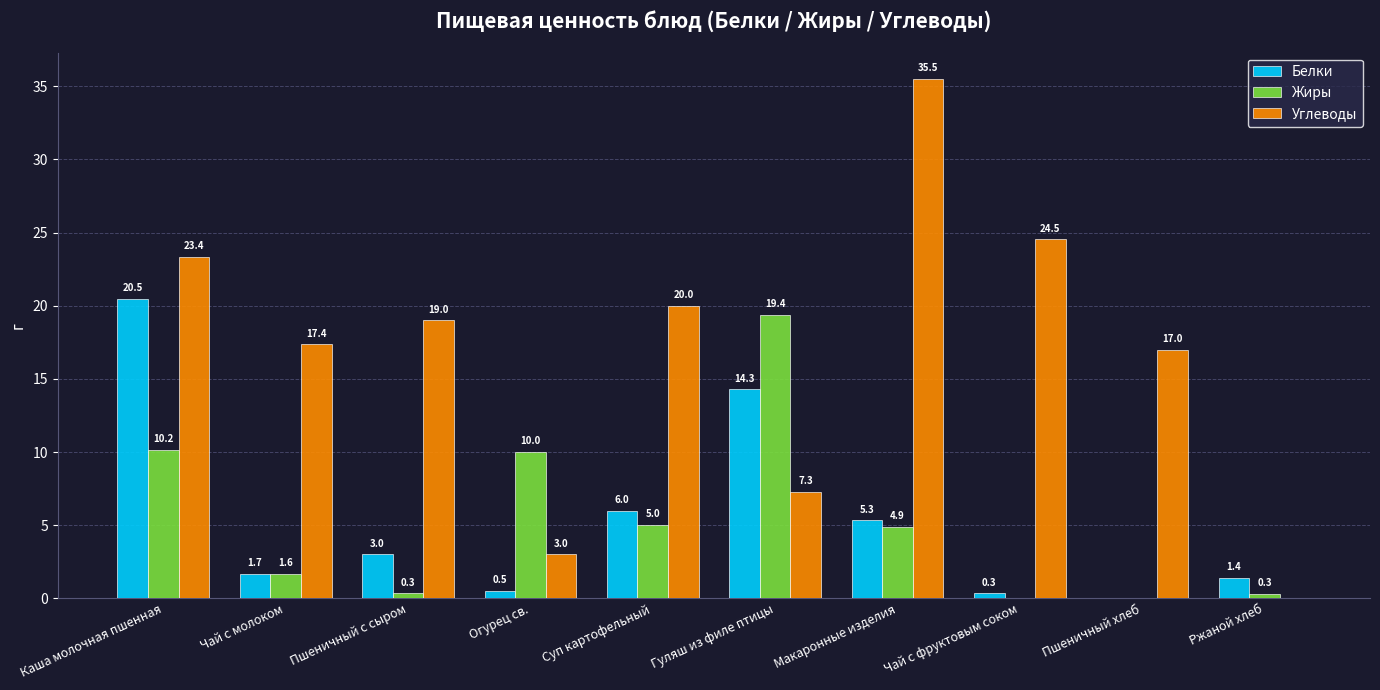

Between Огурец св. and Гуляш из филе птицы, which series saw the biggest shift?

Белки